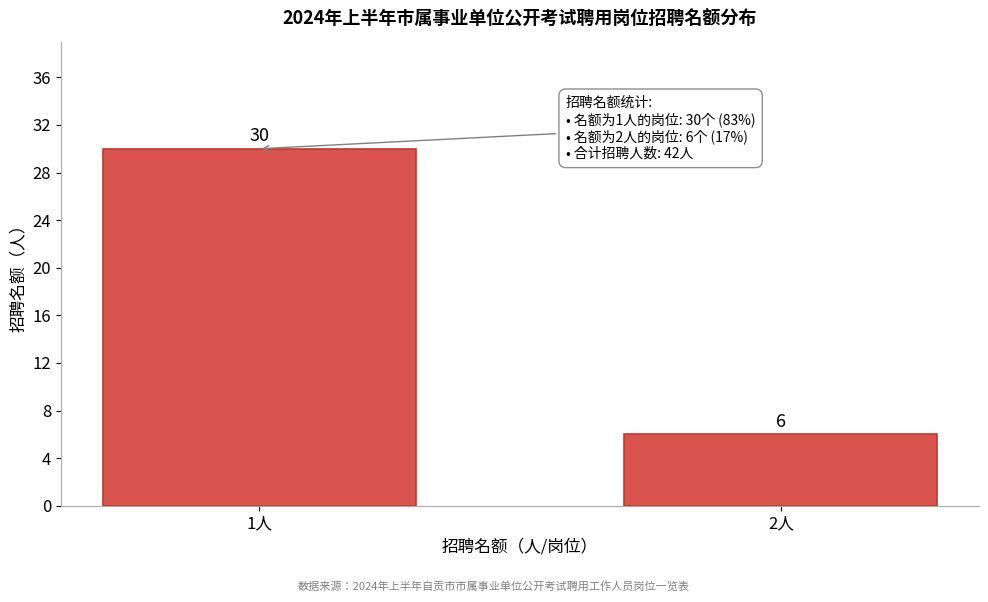

Reading left to right, what are all the values shown in this chart?

1人=30	2人=6